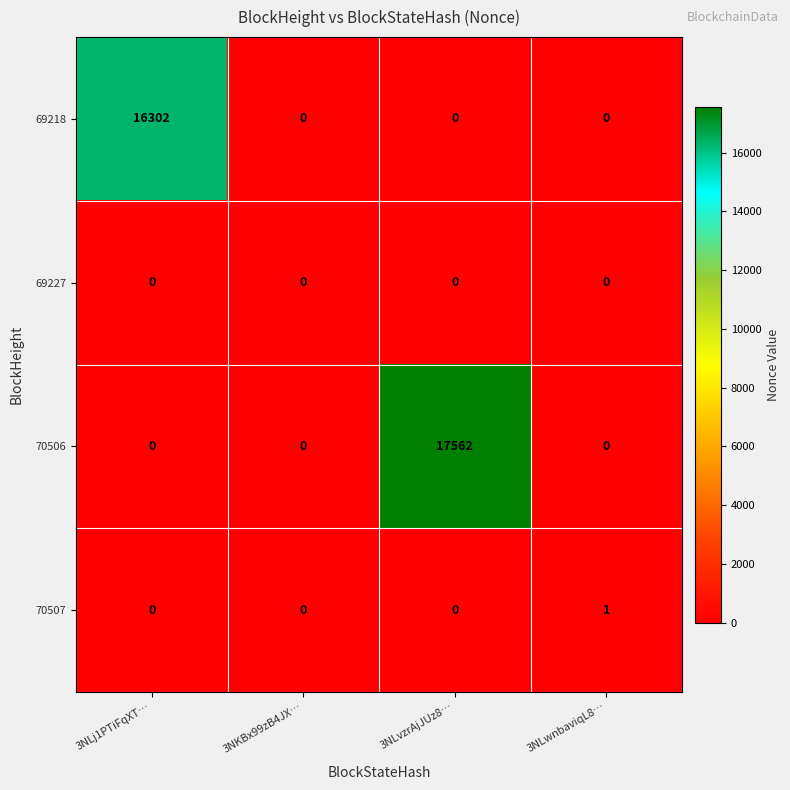

Reading right to left, transcribe all the data shown in this chart.

69218: 0	0	0	16302
69227: 0	0	0	0
70506: 0	17562	0	0
70507: 1	0	0	0